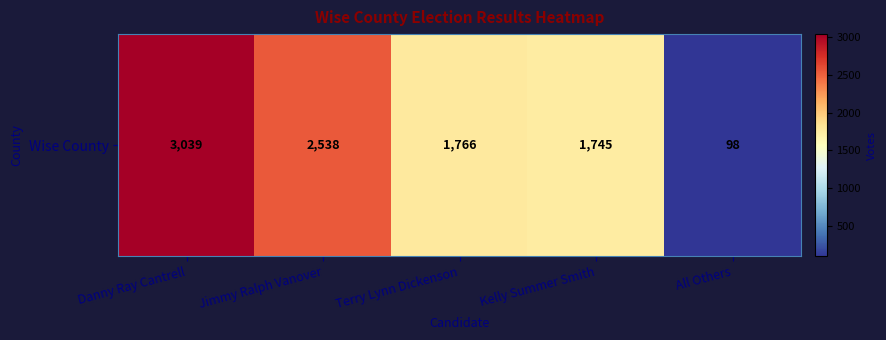

What is the greatest value displayed?

3039